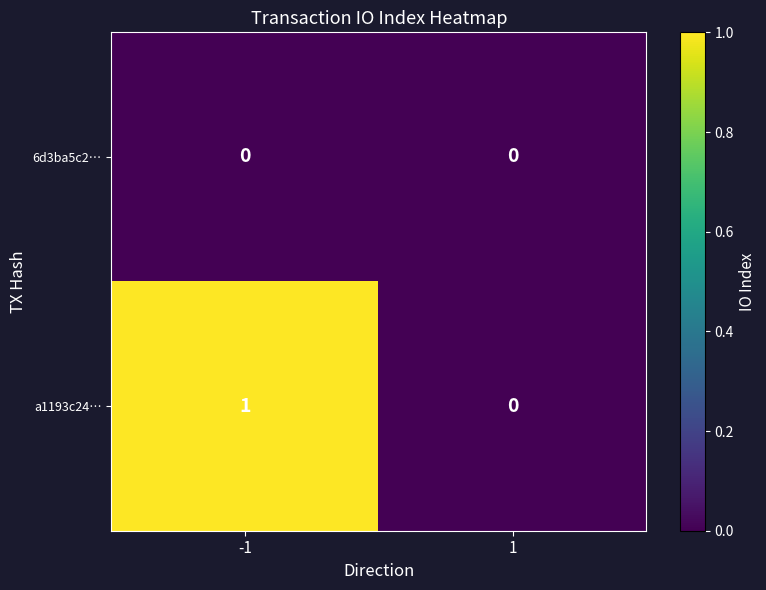

Reading left to right, what are all the values shown in this chart?

6d3ba5c2…: 0	0
a1193c24…: 1	0